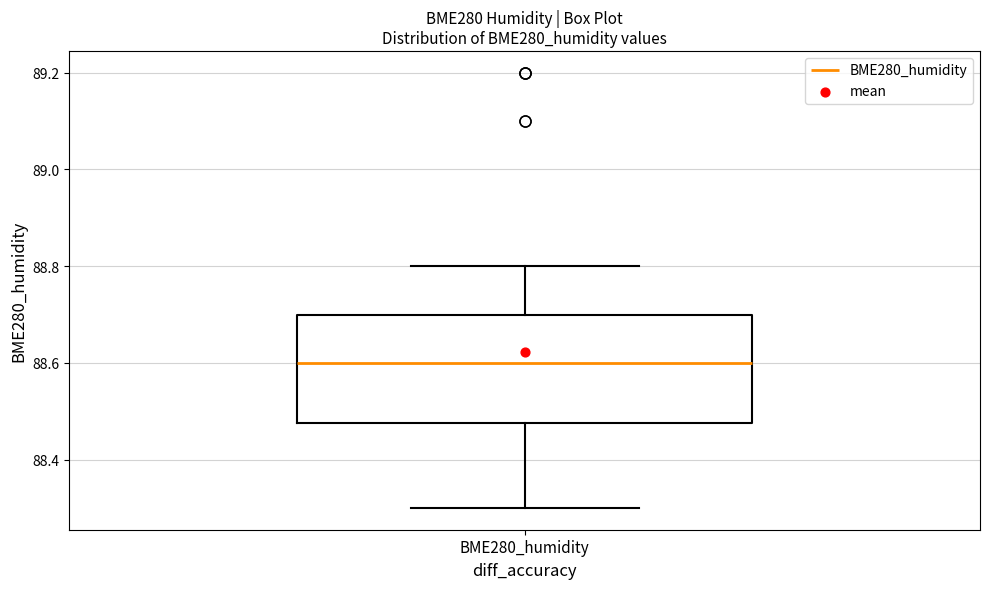

Read this box plot against the y-axis: the position of the median line, the range covered by the box, and the ends of both whiskers. The values are not printed on the chart, so give them approximately, as read against the axis.

median 88.60, box 88.48 to 88.70, whiskers 88.30 to 88.80